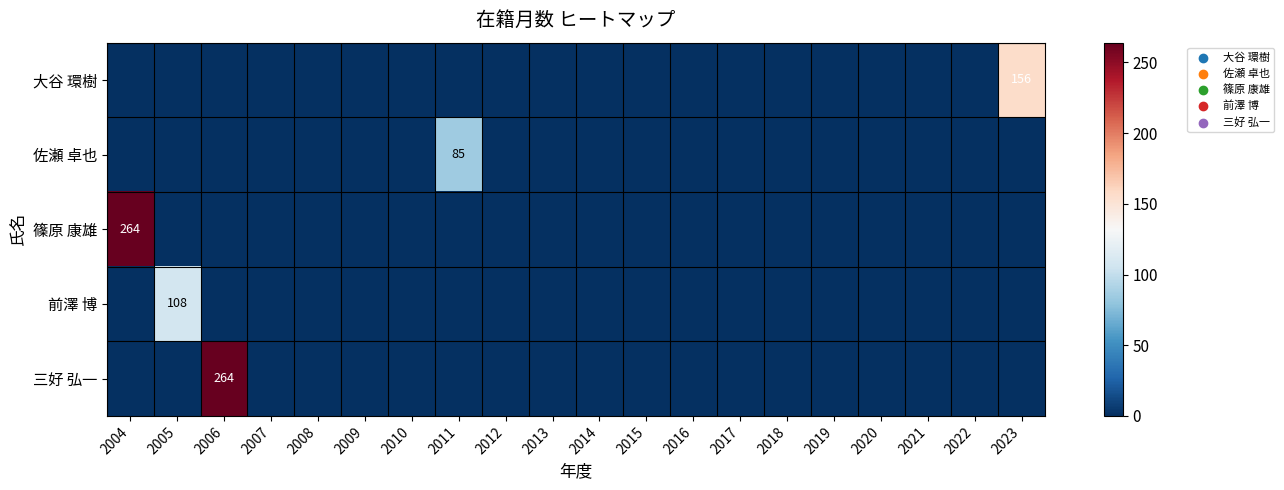

The 佐瀬 卓也 series shows 51 at 2011. True or false?

False